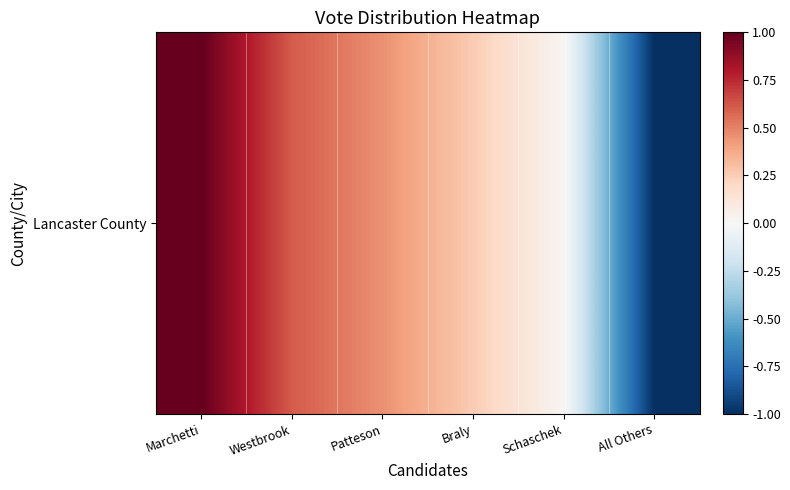

Rank the categories by value from lowest to highest.

All Others, Schaschek, Braly, Patteson, Westbrook, Marchetti